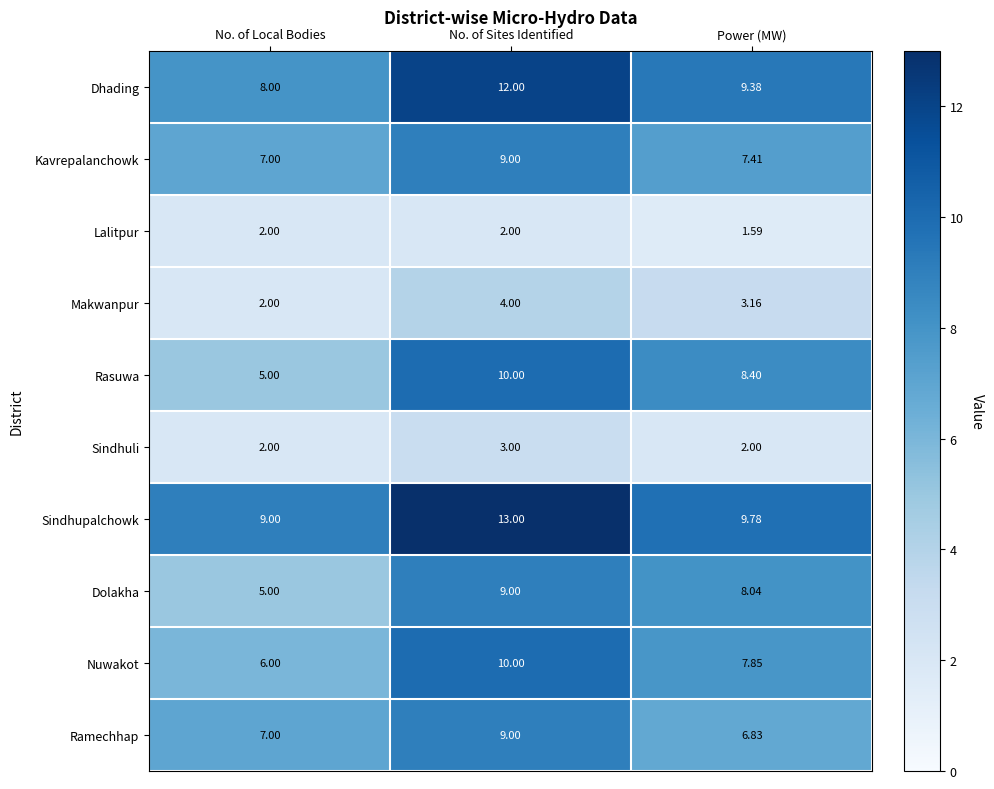

Which series has the widest spread of values?

Rasuwa